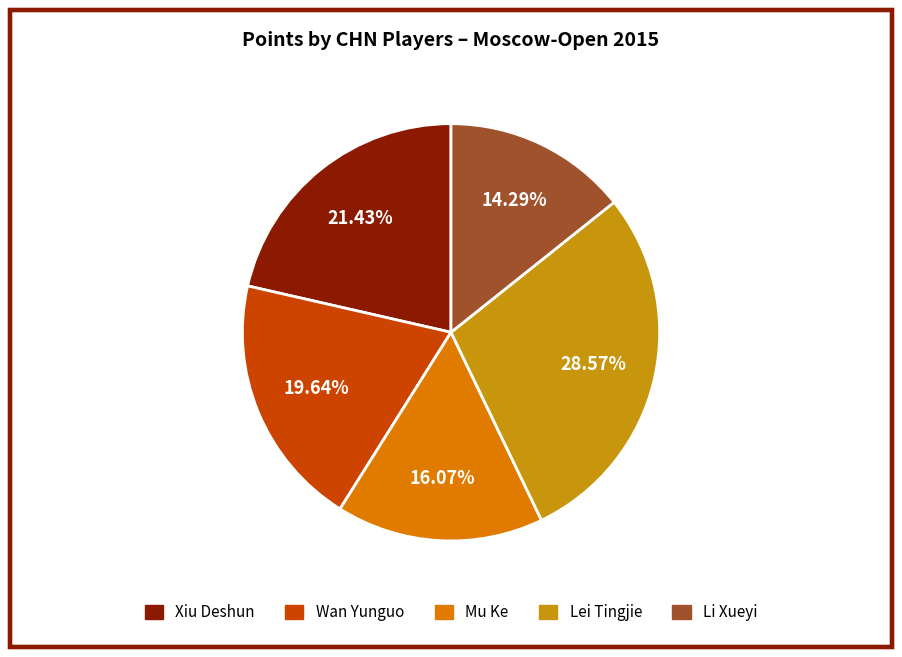

To the nearest percent, what portion does Wan Yunguo represent?

20%